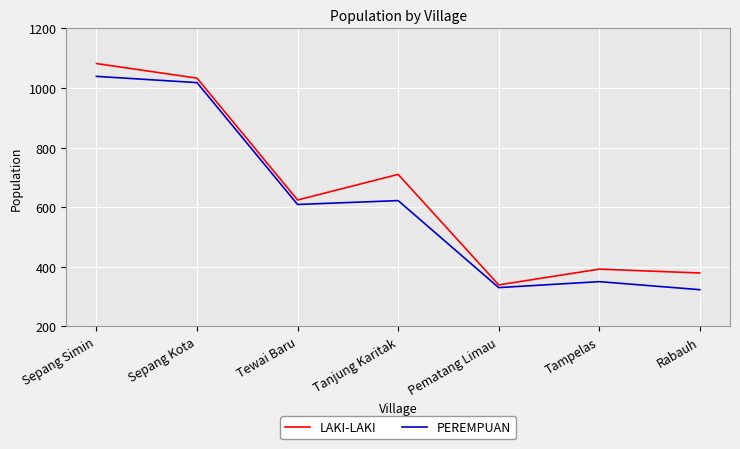

At Tampelas, list the series in order from largest to smallest.

LAKI-LAKI, PEREMPUAN